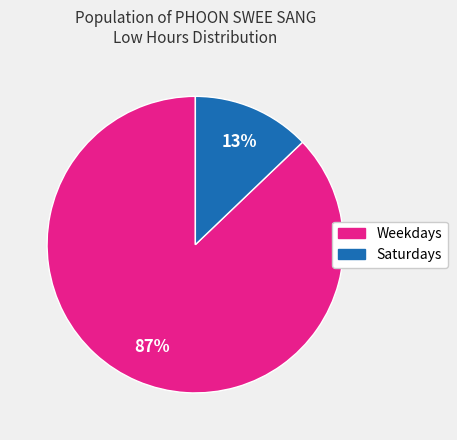

Between Saturdays and Weekdays, which is larger?

Weekdays